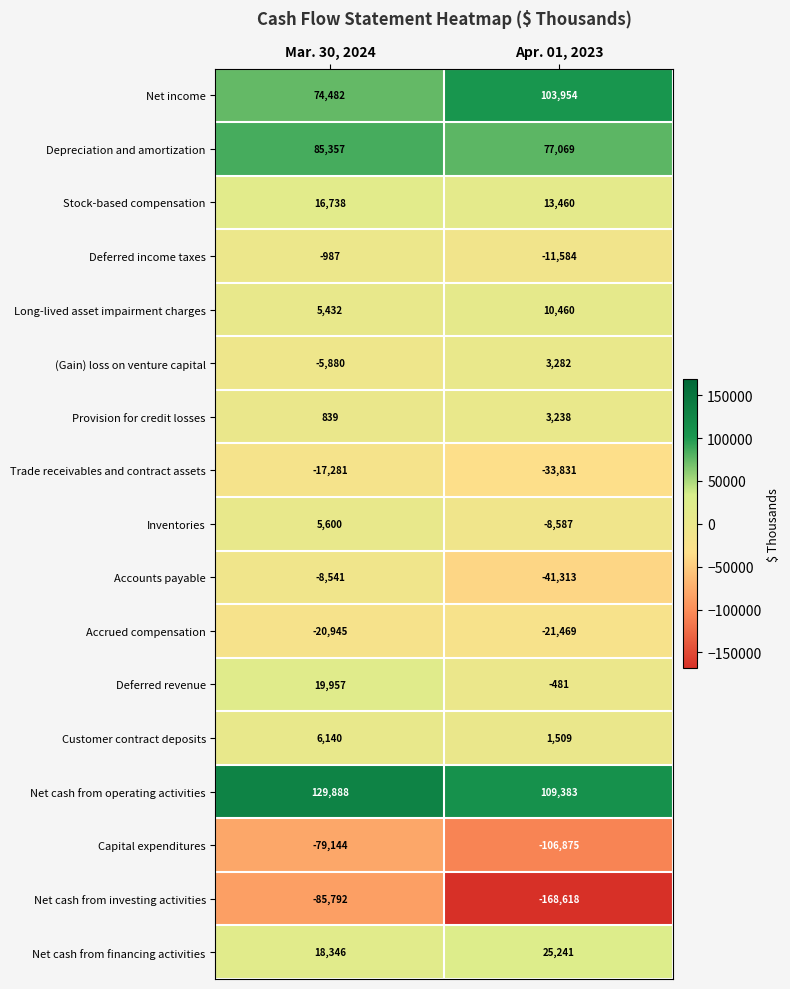

Read the Net cash from financing activities value at Apr. 01, 2023, to the nearest 100.

25200